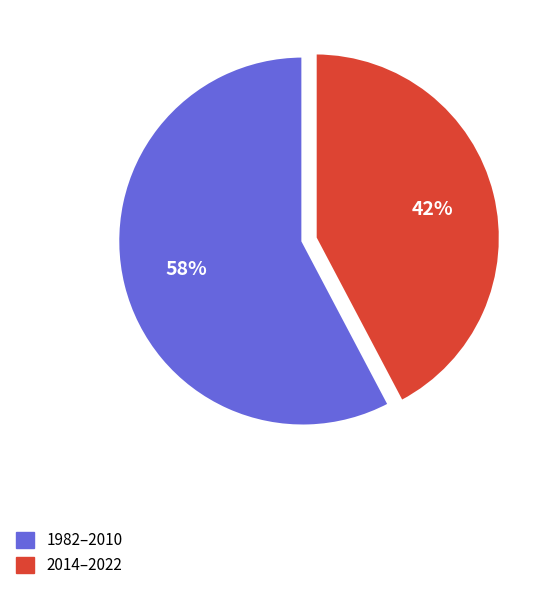

Combined, do 1982–2010 and 2014–2022 account for over 50%?

Yes